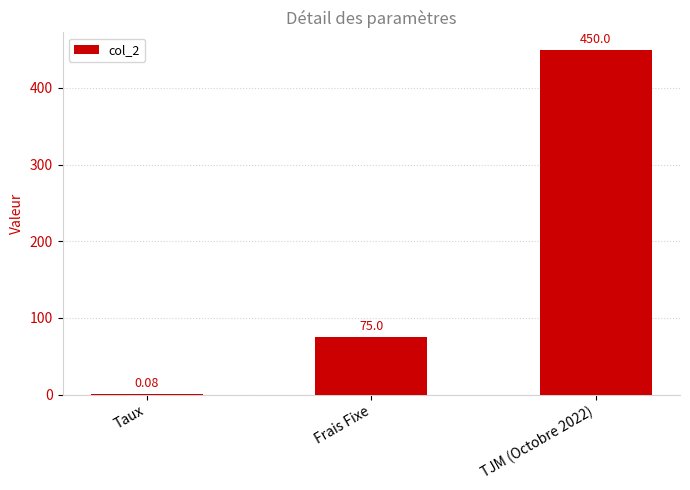

The value at Frais Fixe is 18.4. True or false?

False